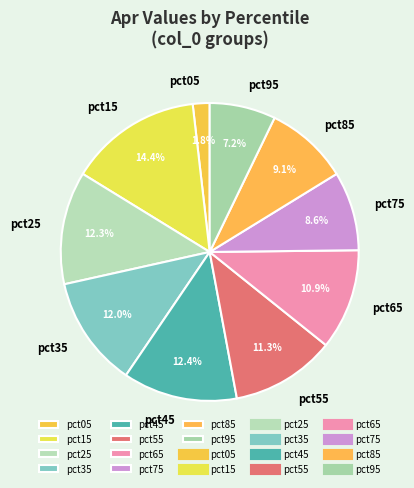

Does pct55 account for over 50% of the chart?

No